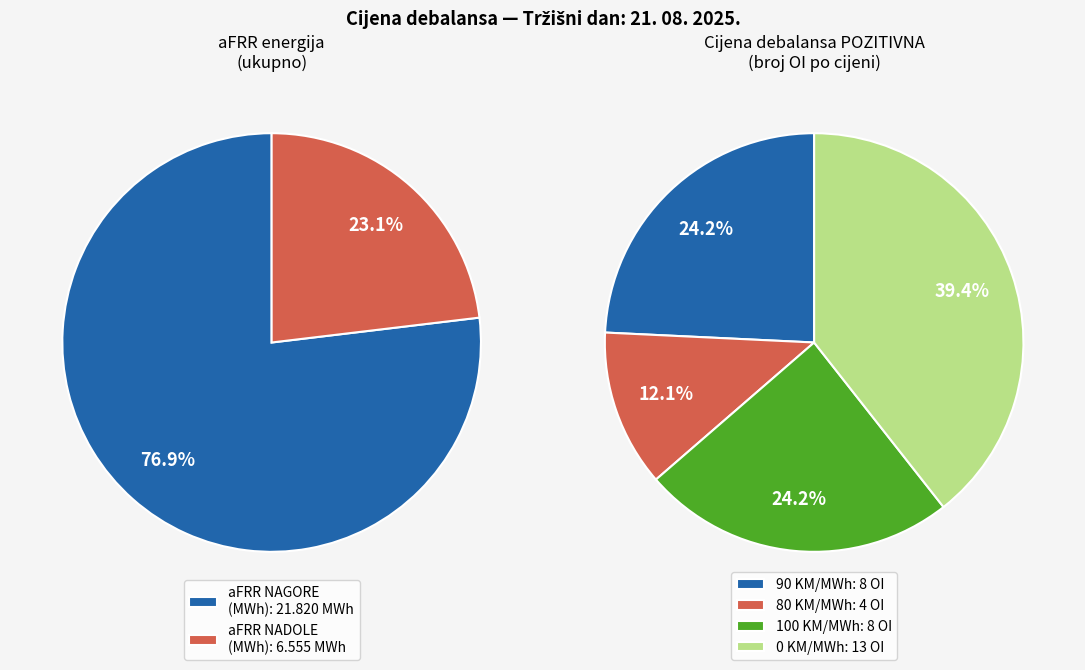

Is there a majority slice in this chart?

No